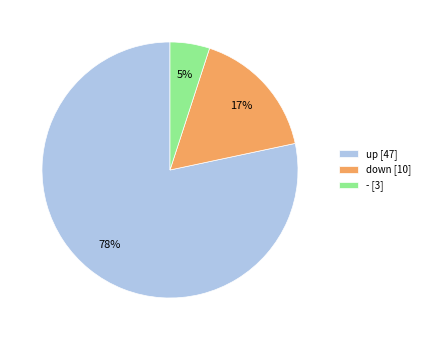

To the nearest percent, what is the difference between the up and - slice percentages?

73%